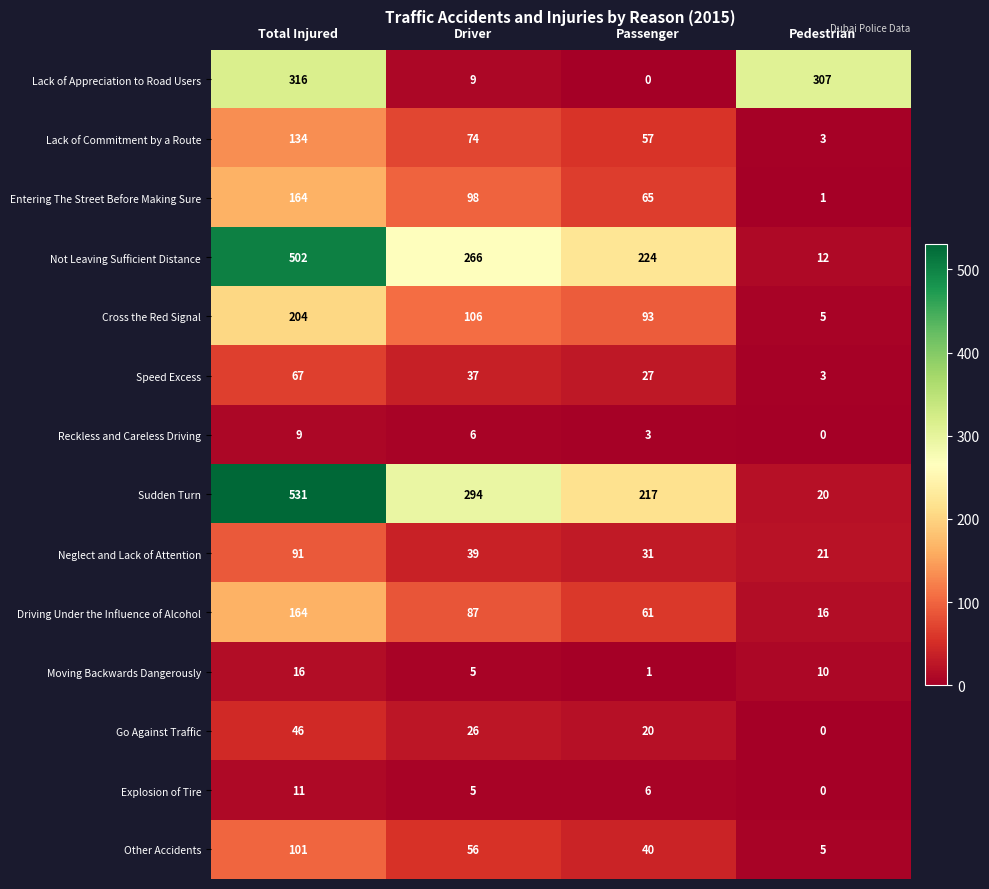

Which label corresponds to the smallest value in the chart?

Passenger